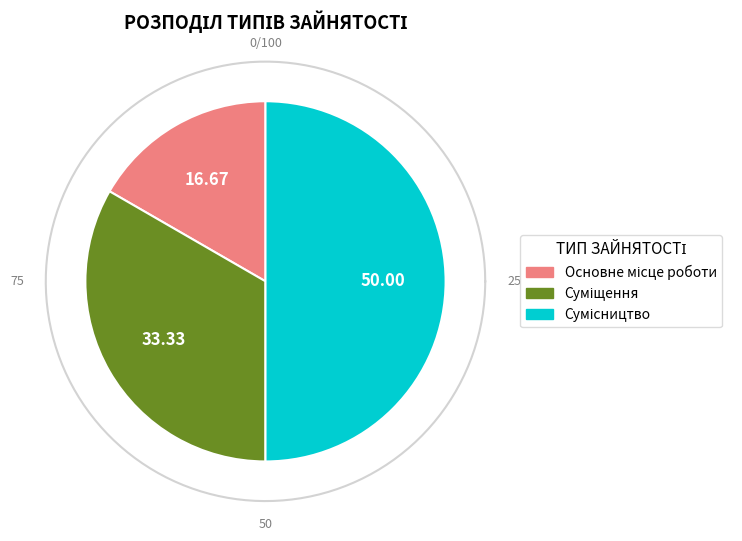

To the nearest percent, what is the combined percentage of Основне місце роботи and Суміщення?

50%